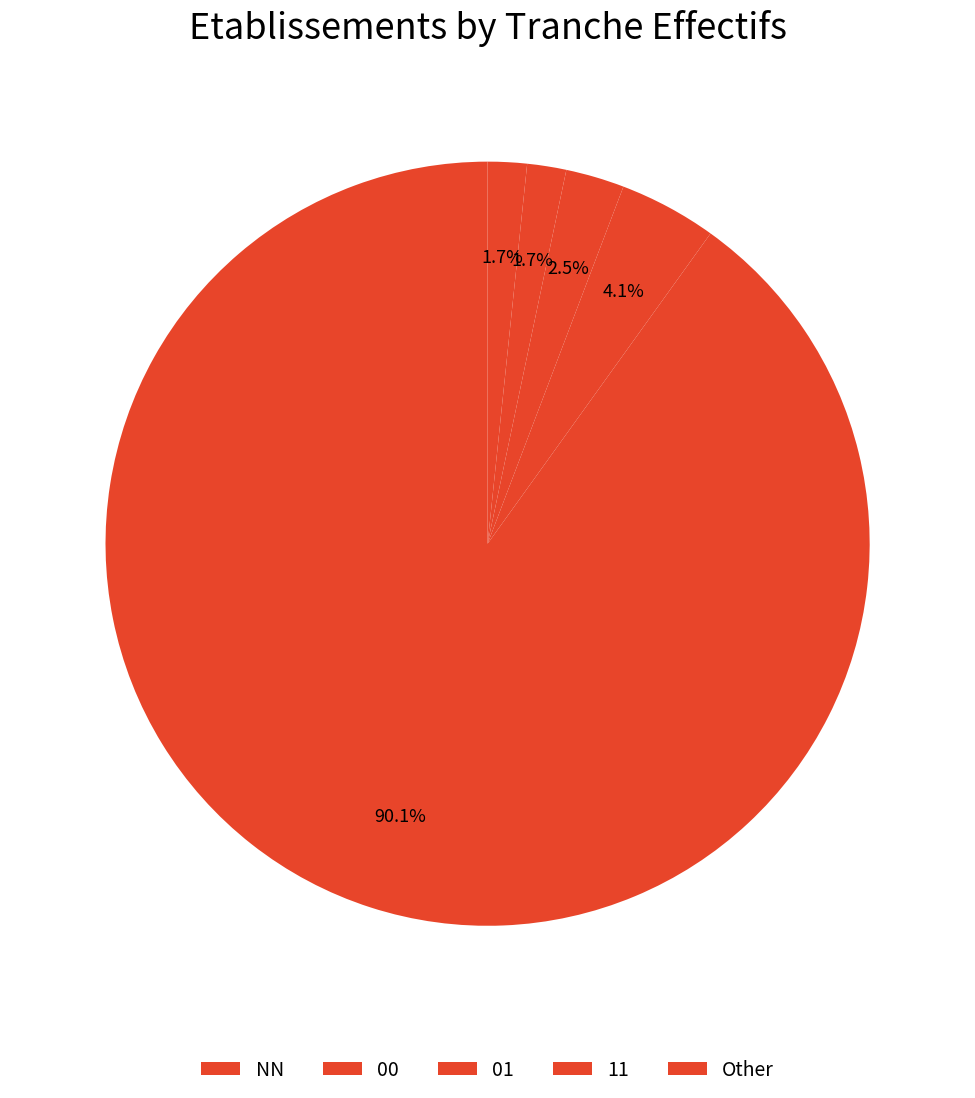

How many slices are in this pie chart?

5